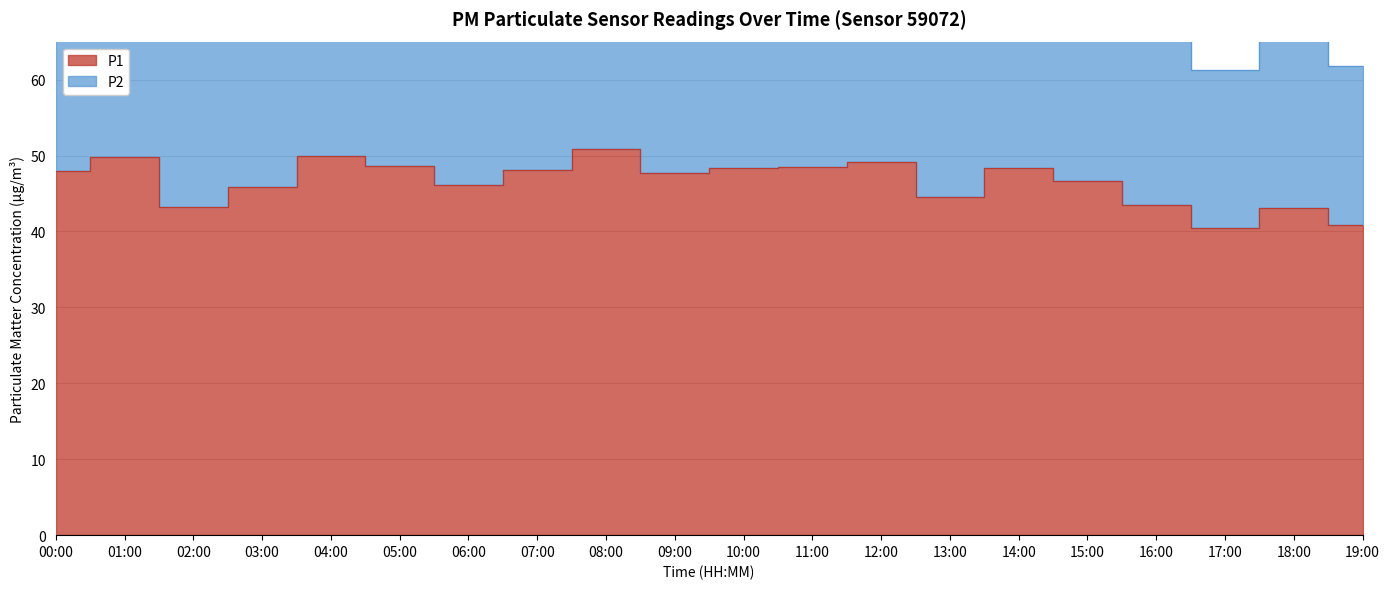

What is the change in value from 00:00 to 14:00?

+0.5